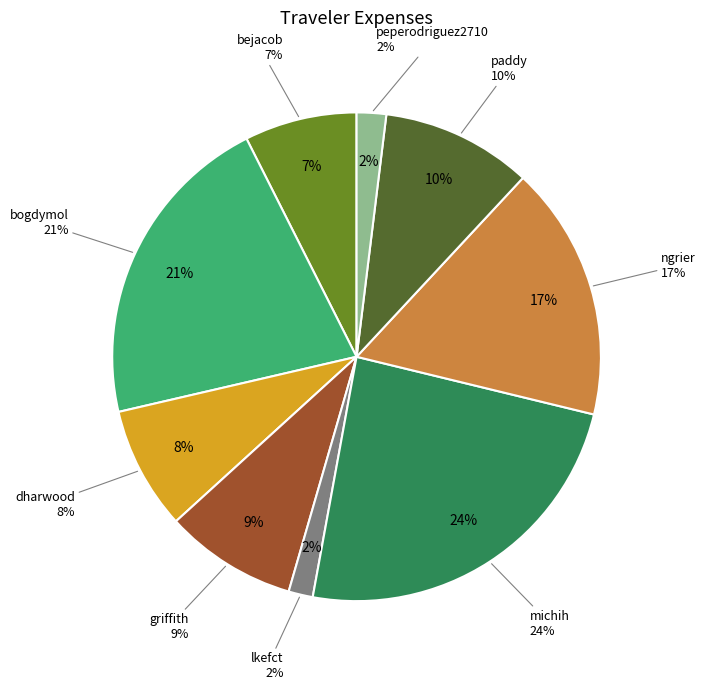

To the nearest percent, what portion does griffith represent?

9%